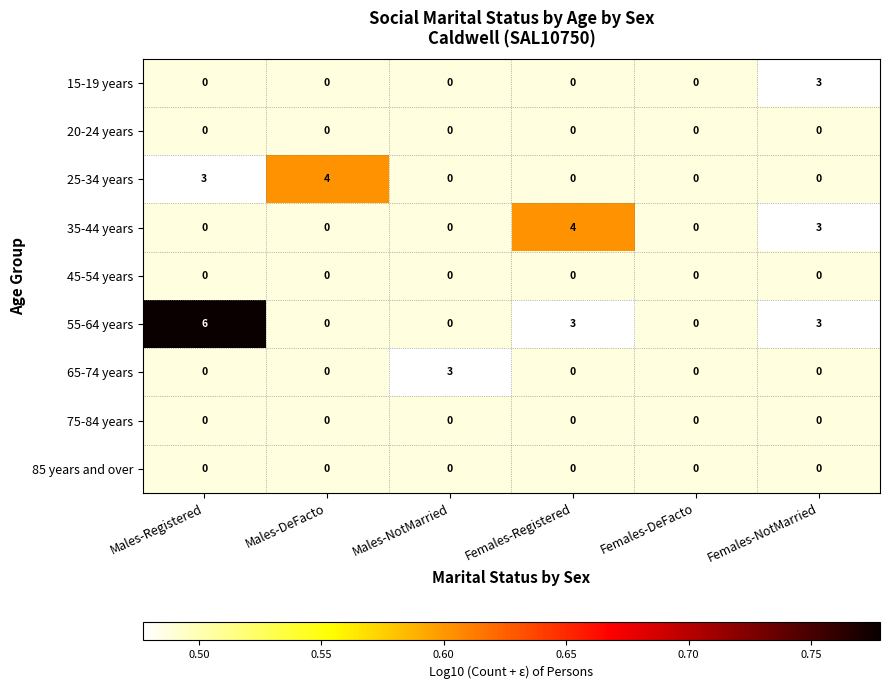

What is the minimum value shown in the chart?

0.5